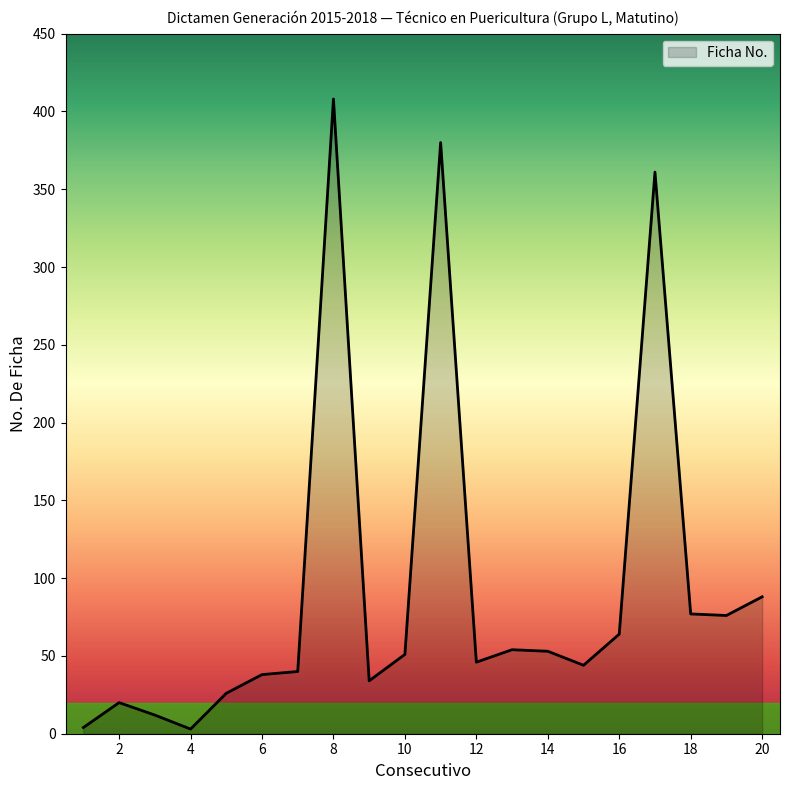

What is the difference between the maximum and minimum values?

405